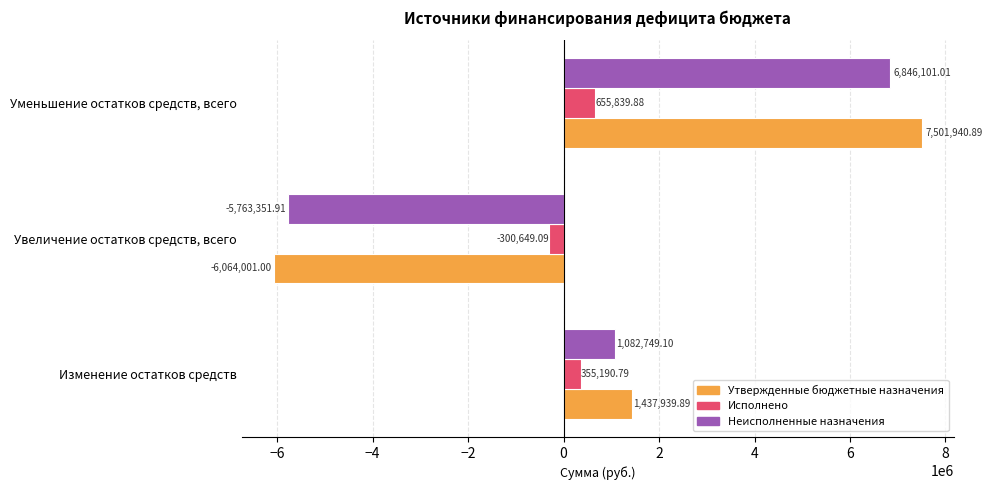

Which label corresponds to the largest value in the chart?

Уменьшение остатков средств, всего